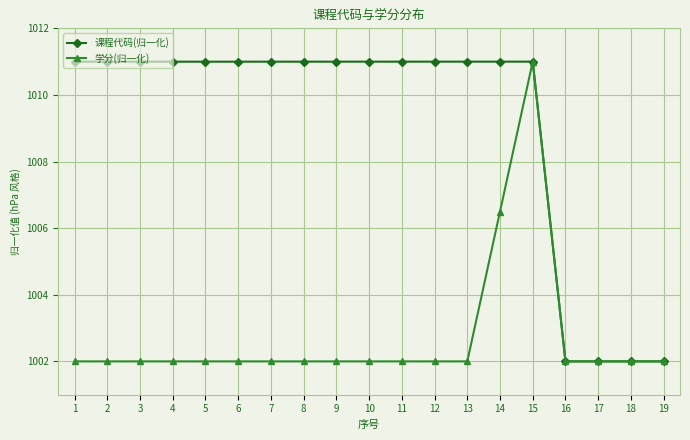

Reading left to right, transcribe all the data shown in this chart.

课程代码(归一化): 1=1011.0	2=1011.0	3=1011.0	4=1011.0	5=1011.0	6=1011.0	7=1011.0	8=1011.0	9=1011.0	10=1011.0	11=1011.0	12=1011.0	13=1011.0	14=1011.0	15=1011.0	16=1002.0	17=1002.0	18=1002.0	19=1002.0
学分(归一化): 1=1002.0	2=1002.0	3=1002.0	4=1002.0	5=1002.0	6=1002.0	7=1002.0	8=1002.0	9=1002.0	10=1002.0	11=1002.0	12=1002.0	13=1002.0	14=1006.5	15=1011.0	16=1002.0	17=1002.0	18=1002.0	19=1002.0